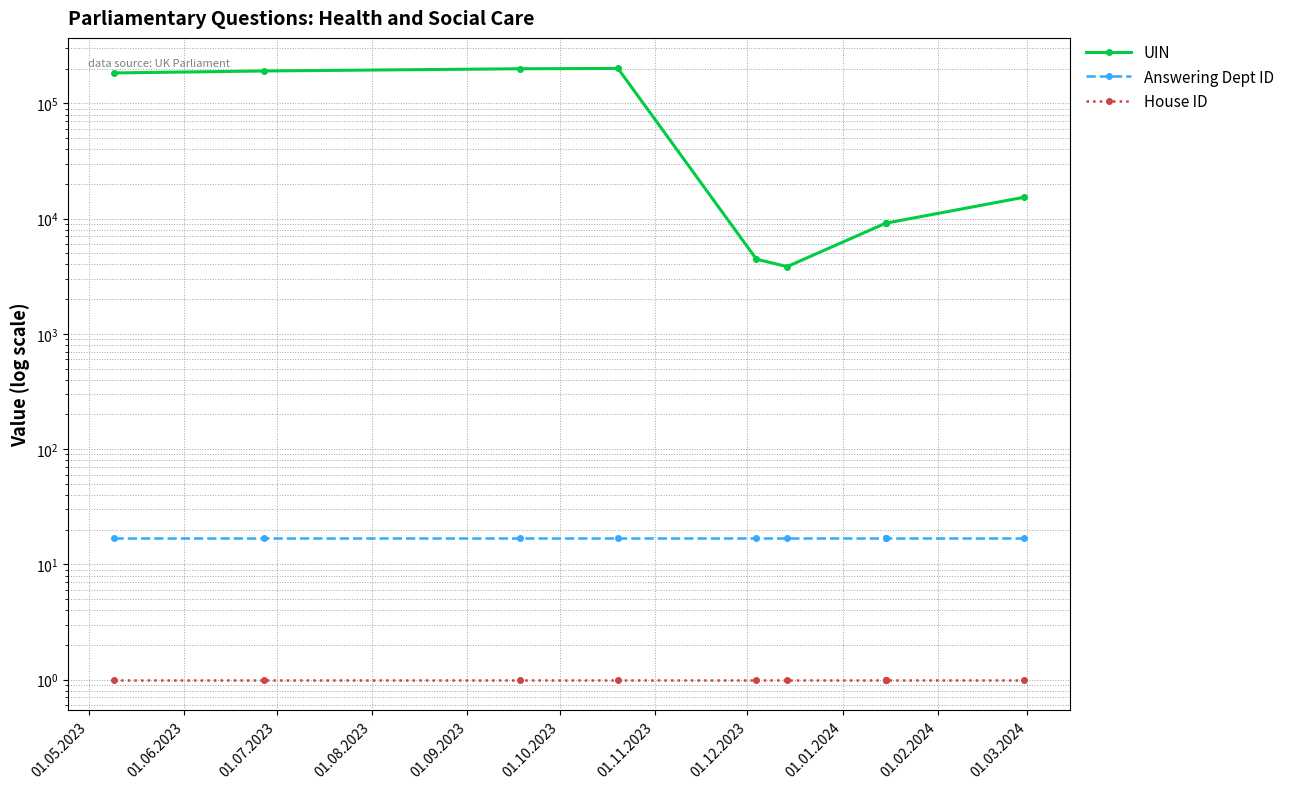

Which category has the highest value in the House ID series?

01.05.2023